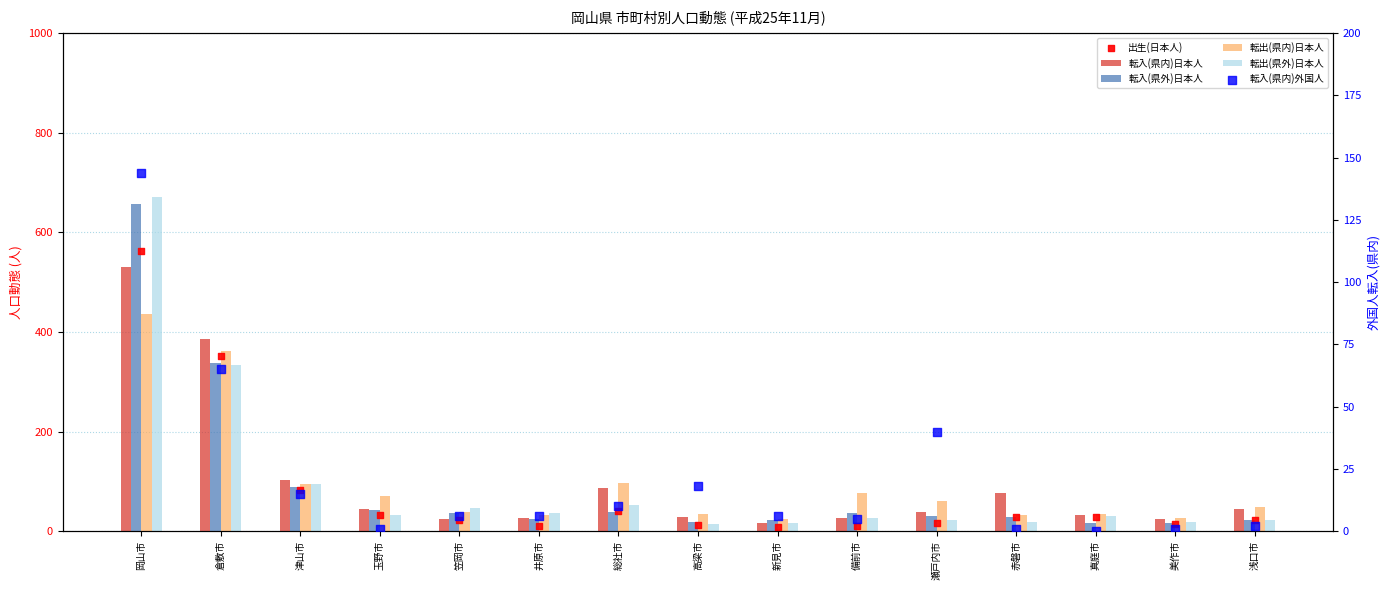

At which category is the sum across all series the highest?

岡山市